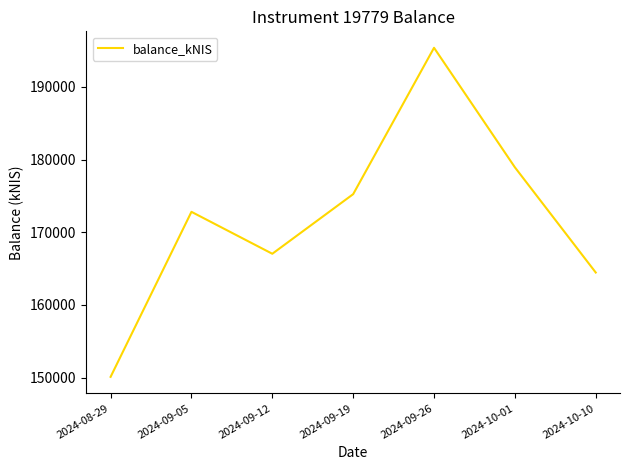

List the labels in order of value, smallest first.

2024-08-29, 2024-10-10, 2024-09-12, 2024-09-05, 2024-09-19, 2024-10-01, 2024-09-26